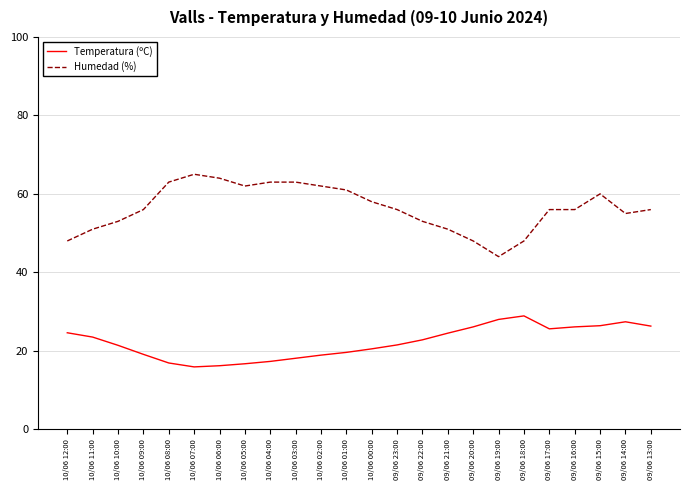

In Temperatura (ºC), how many points are lower than both neighbors (excluding endpoints)?

2